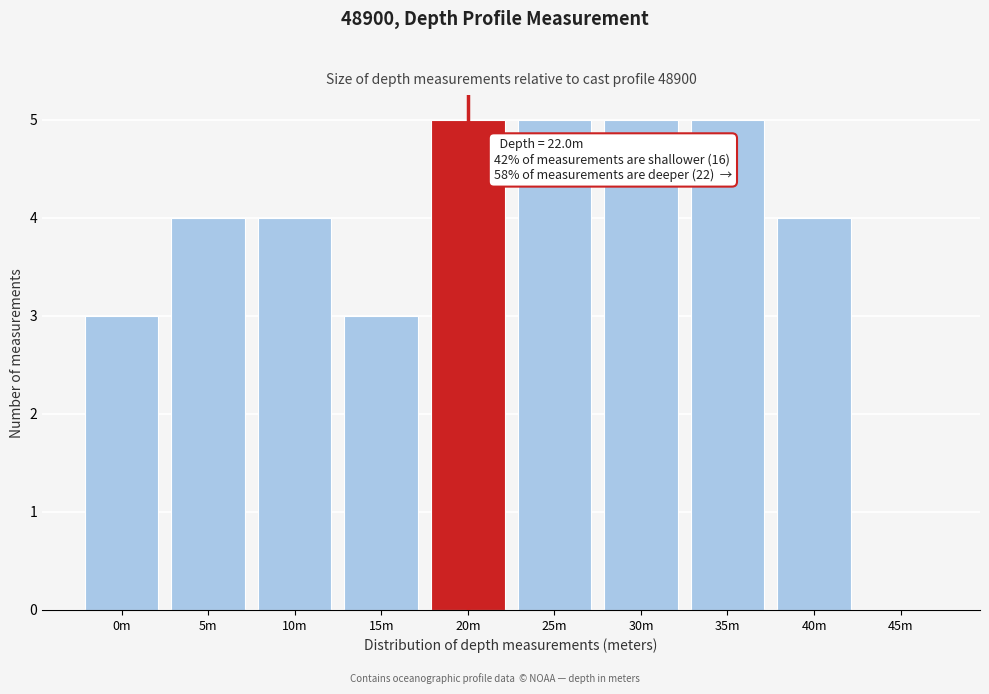

Reading left to right, what are all the values shown in this chart?

0m=3	5m=4	10m=4	15m=3	20m=5	25m=5	30m=5	35m=5	40m=4	45m=0